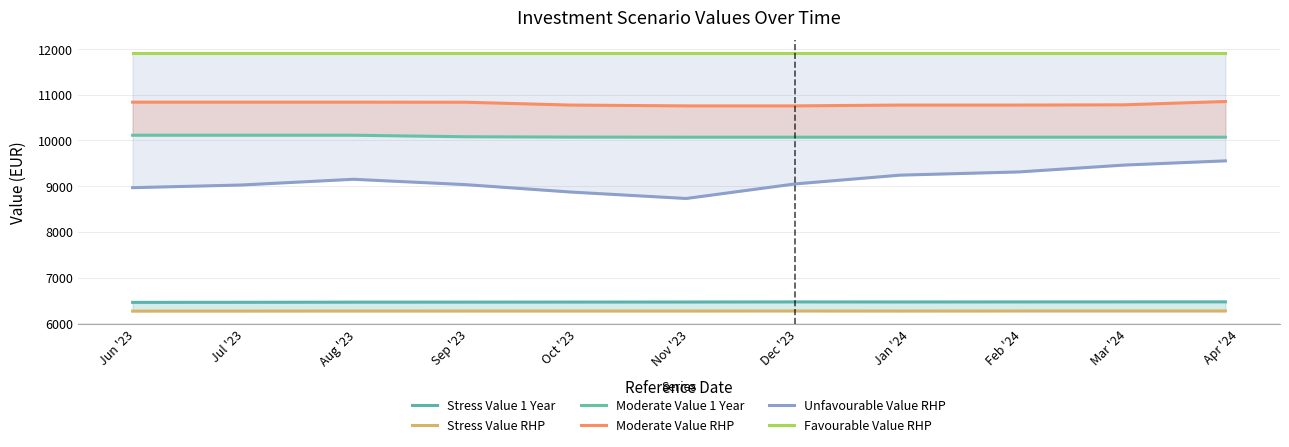

The value of Favourable Value RHP at Jan '24 is 16965.2. True or false?

False